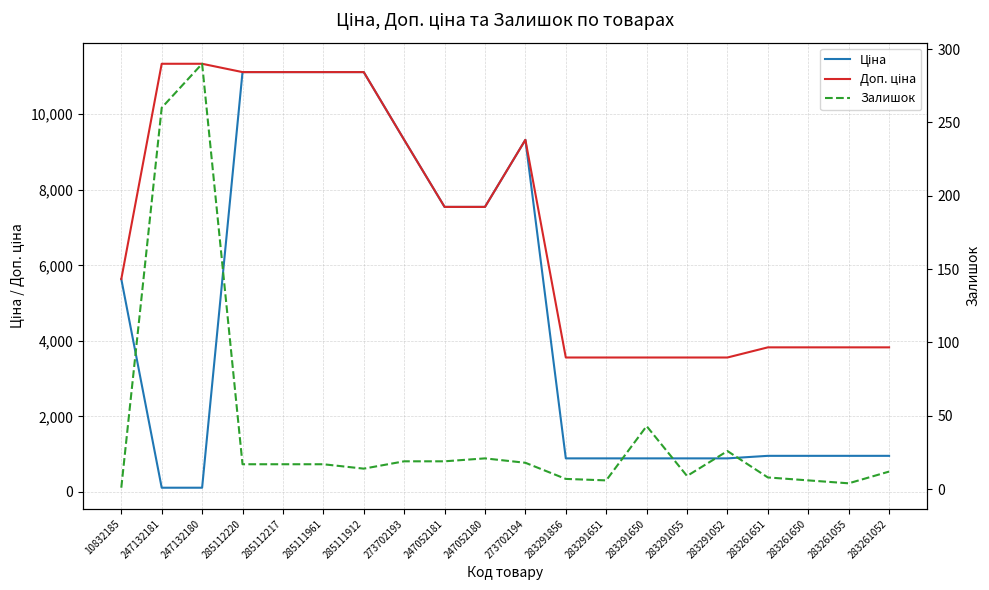

What is the value of the Доп. ціна point at the 18th from the left?

3828.4